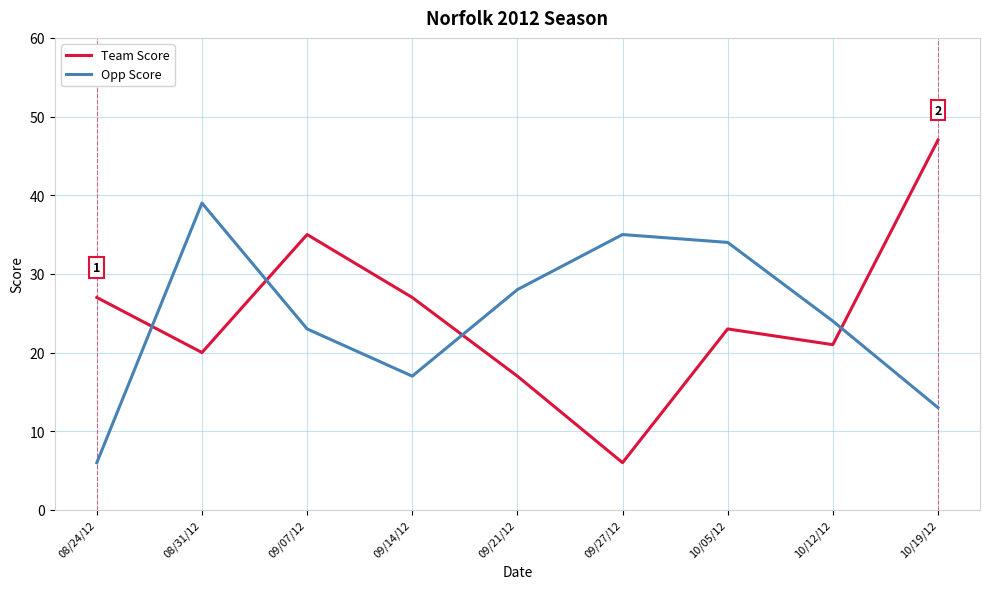

How many lines are shown in the chart?

2